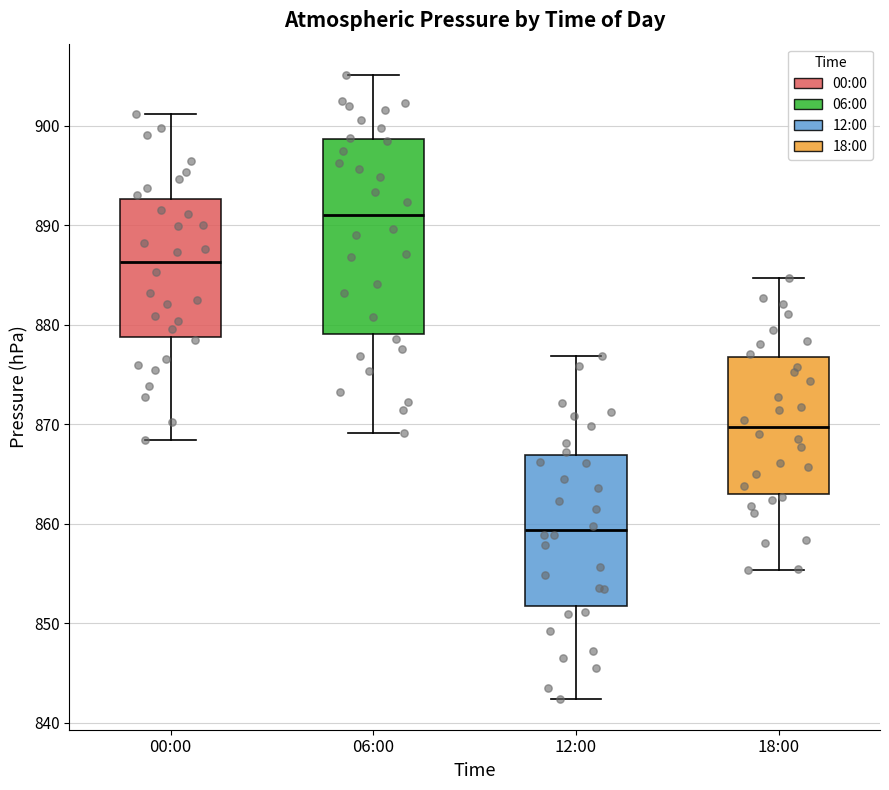

Reading left to right, transcribe this box plot: for each box, give where its median line is, the range the box spans, and where its two whiskers end, as read against the y-axis. The values are not printed on the chart, so give them approximately, as read against the axis.

00:00: median 886, box 879 to 893, whiskers 868 to 901
06:00: median 891, box 879 to 899, whiskers 869 to 905
12:00: median 859, box 852 to 867, whiskers 842 to 877
18:00: median 870, box 863 to 877, whiskers 855 to 885